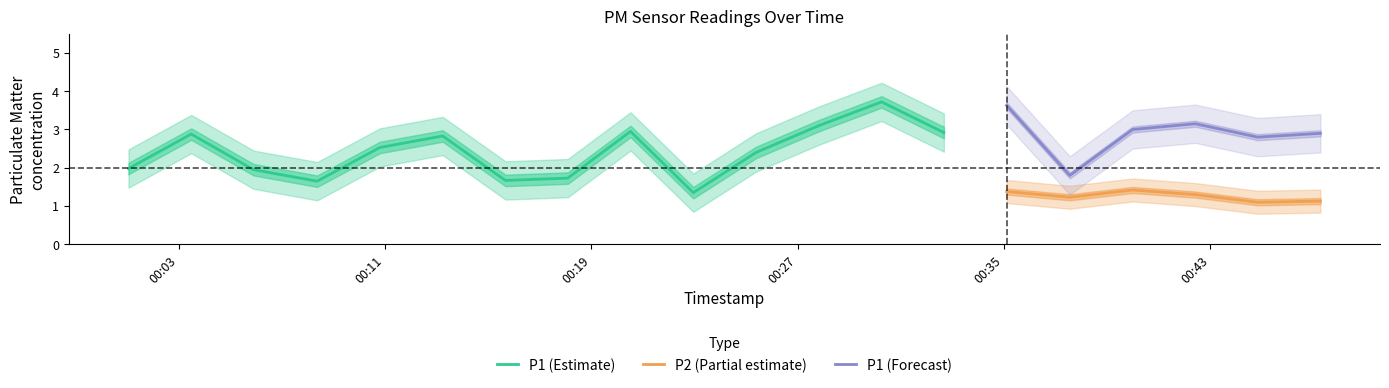

How many interior local peaks does the P1_lower series have?

6